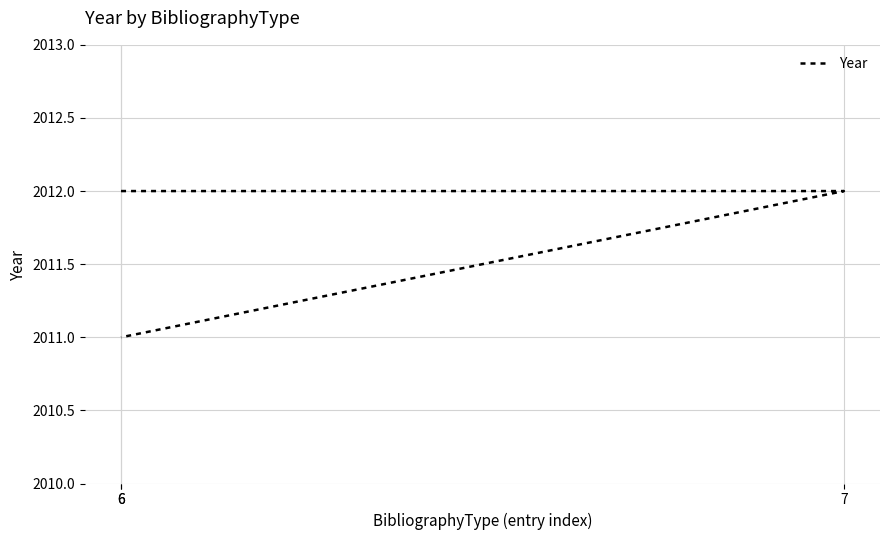

Where is the data nearest to the value 2011?

6